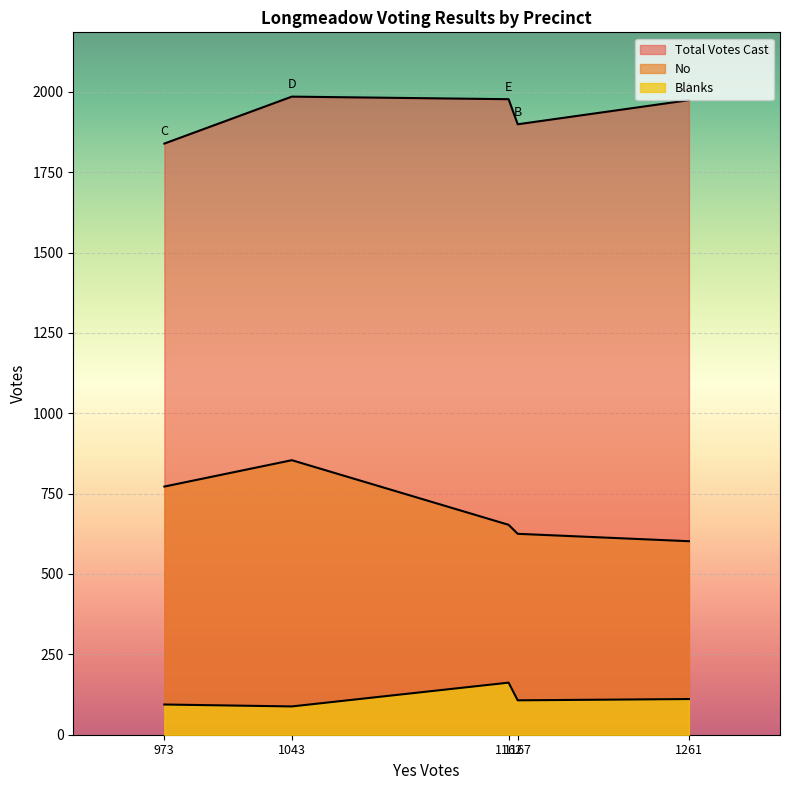

Which series has the largest range (max minus min)?

No